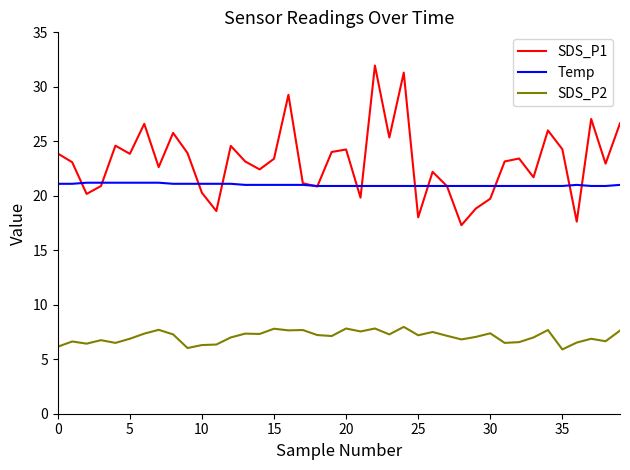

Which series has the widest spread of values?

SDS_P1